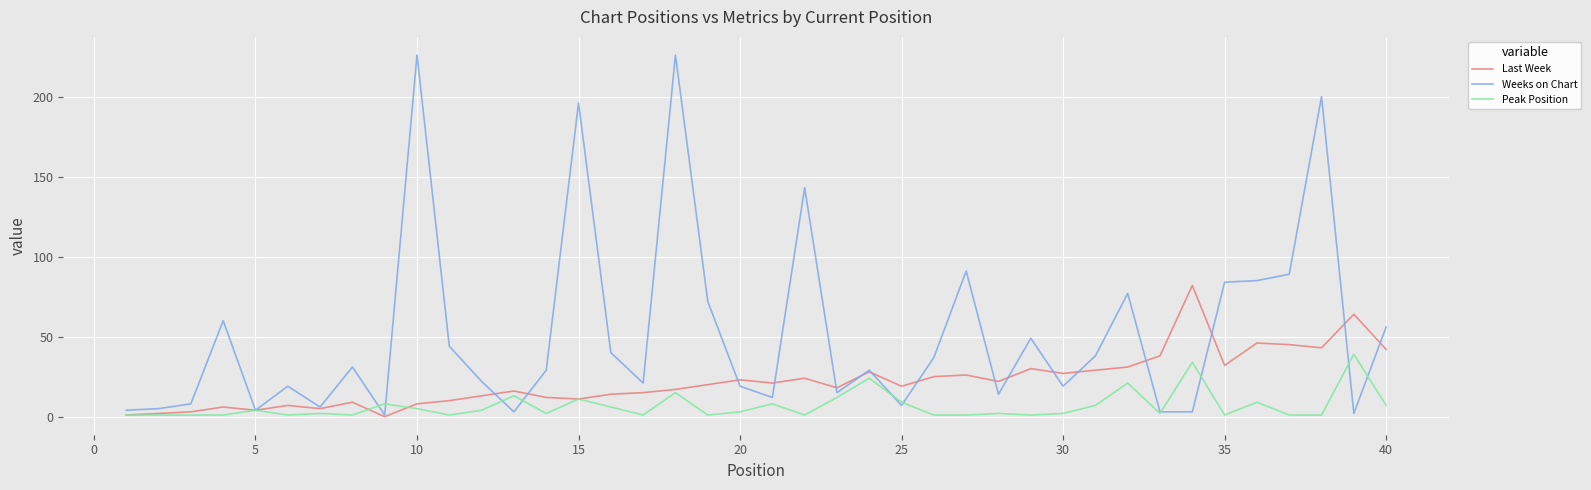

What is the difference between the maximum and minimum values in the Peak Position series?

38